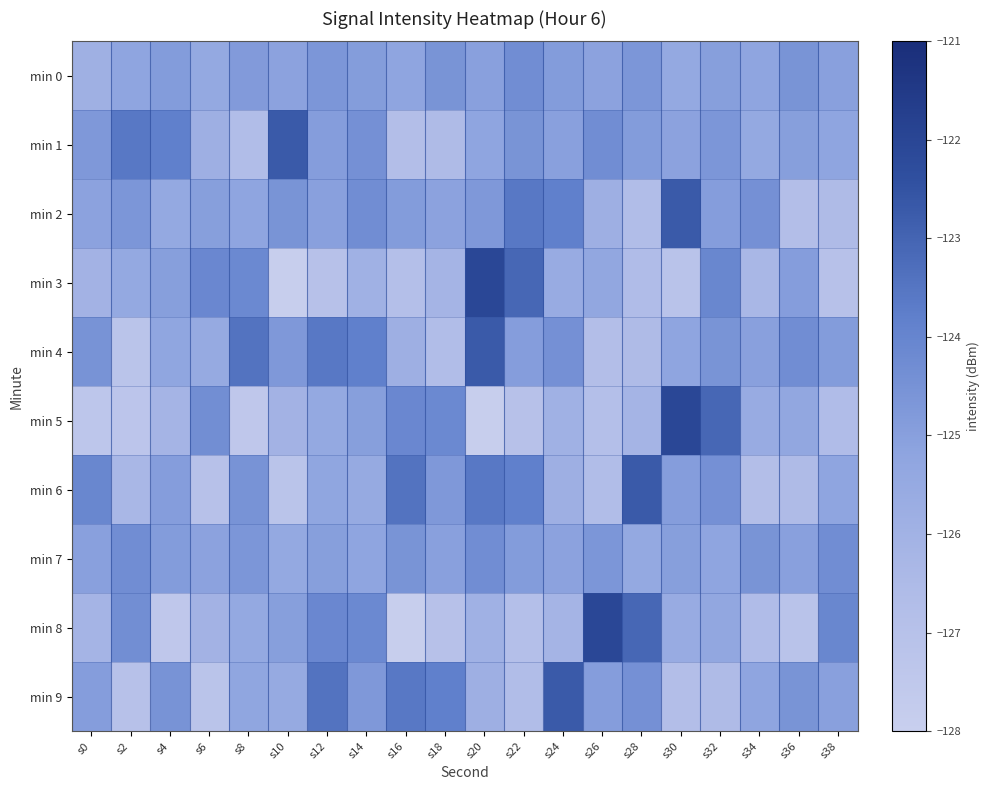

Reading left to right, extract all data points from this chart.

min 0: s0=-125.9	s2=-125.2	s4=-124.9	s6=-125.4	s8=-124.8	s10=-125.1	s12=-124.7	s14=-124.9	s16=-125.2	s18=-124.6	s20=-125.0	s22=-124.3	s24=-124.9	s26=-125.1	s28=-124.7	s30=-125.4	s32=-125.0	s34=-125.2	s36=-124.6	s38=-125.0
min 1: s0=-124.7	s2=-123.6	s4=-123.8	s6=-125.9	s8=-126.7	s10=-122.7	s12=-124.9	s14=-124.4	s16=-126.8	s18=-126.6	s20=-125.2	s22=-124.6	s24=-125.0	s26=-124.3	s28=-124.9	s30=-125.1	s32=-124.7	s34=-125.4	s36=-125.0	s38=-125.2
min 2: s0=-125.1	s2=-124.7	s4=-125.4	s6=-125.0	s8=-125.2	s10=-124.6	s12=-125.0	s14=-124.3	s16=-124.9	s18=-125.1	s20=-124.7	s22=-123.6	s24=-123.8	s26=-125.9	s28=-126.7	s30=-122.7	s32=-124.9	s34=-124.4	s36=-126.8	s38=-126.6
min 3: s0=-126.0	s2=-125.4	s4=-125.0	s6=-124.1	s8=-124.2	s10=-127.9	s12=-127.0	s14=-125.9	s16=-126.9	s18=-126.1	s20=-122.0	s22=-123.1	s24=-125.6	s26=-125.4	s28=-126.6	s30=-127.2	s32=-124.1	s34=-126.3	s36=-124.9	s38=-127.0
min 4: s0=-124.5	s2=-127.2	s4=-125.3	s6=-125.5	s8=-123.5	s10=-124.7	s12=-123.6	s14=-123.8	s16=-125.9	s18=-126.7	s20=-122.7	s22=-124.9	s24=-124.4	s26=-126.8	s28=-126.6	s30=-125.2	s32=-124.6	s34=-125.0	s36=-124.3	s38=-124.9
min 5: s0=-127.4	s2=-127.3	s4=-126.1	s6=-124.3	s8=-127.5	s10=-126.0	s12=-125.4	s14=-125.0	s16=-124.1	s18=-124.2	s20=-127.9	s22=-127.0	s24=-125.9	s26=-126.9	s28=-126.1	s30=-122.0	s32=-123.1	s34=-125.6	s36=-125.4	s38=-126.6
min 6: s0=-124.1	s2=-126.3	s4=-124.9	s6=-127.0	s8=-124.5	s10=-127.2	s12=-125.3	s14=-125.5	s16=-123.5	s18=-124.7	s20=-123.6	s22=-123.8	s24=-125.9	s26=-126.7	s28=-122.7	s30=-124.9	s32=-124.4	s34=-126.8	s36=-126.6	s38=-125.2
min 7: s0=-125.0	s2=-124.3	s4=-124.9	s6=-125.1	s8=-124.7	s10=-125.4	s12=-125.0	s14=-125.2	s16=-124.6	s18=-125.0	s20=-124.3	s22=-124.9	s24=-125.1	s26=-124.7	s28=-125.4	s30=-125.0	s32=-125.2	s34=-124.6	s36=-125.0	s38=-124.3
min 8: s0=-126.1	s2=-124.3	s4=-127.5	s6=-126.0	s8=-125.4	s10=-125.0	s12=-124.1	s14=-124.2	s16=-127.9	s18=-127.0	s20=-125.9	s22=-126.9	s24=-126.1	s26=-122.0	s28=-123.1	s30=-125.6	s32=-125.4	s34=-126.6	s36=-127.2	s38=-124.1
min 9: s0=-124.9	s2=-127.0	s4=-124.5	s6=-127.2	s8=-125.3	s10=-125.5	s12=-123.5	s14=-124.7	s16=-123.6	s18=-123.8	s20=-125.9	s22=-126.7	s24=-122.7	s26=-124.9	s28=-124.4	s30=-126.8	s32=-126.6	s34=-125.2	s36=-124.6	s38=-125.0